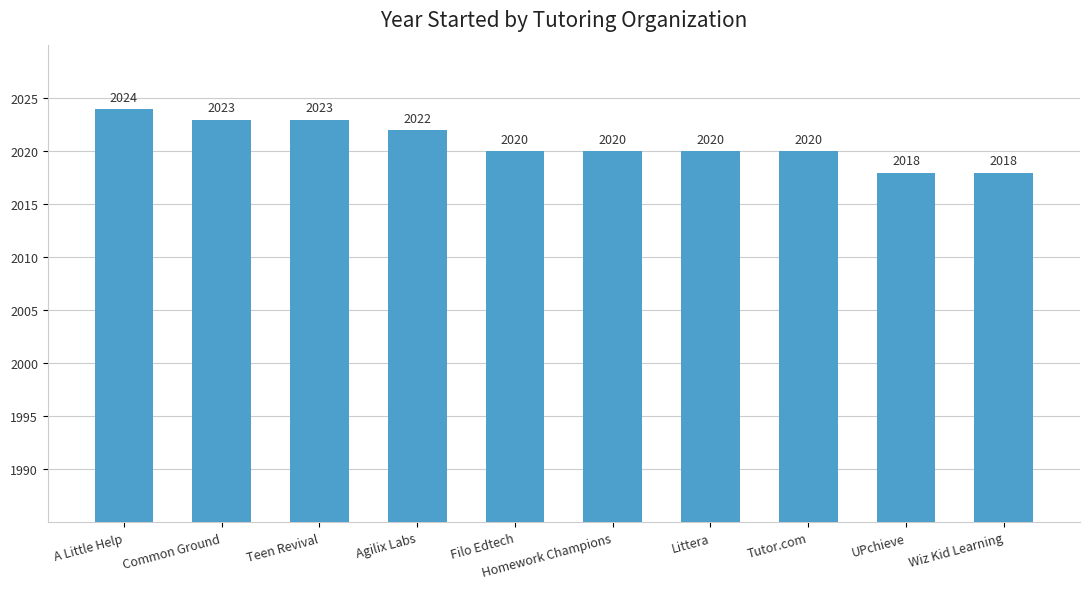

What is the label of the 8th bar from the right?

Teen Revival